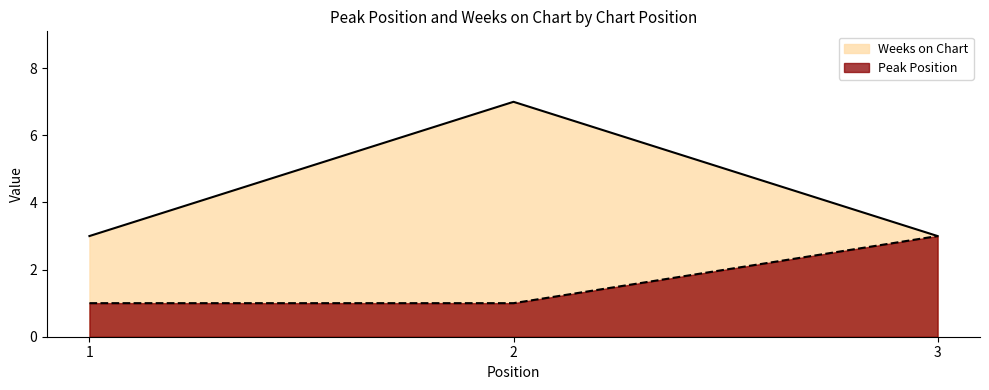

Reading left to right, extract all data points from this chart.

Peak Position: 1	1	3
Weeks on Chart: 3	7	3